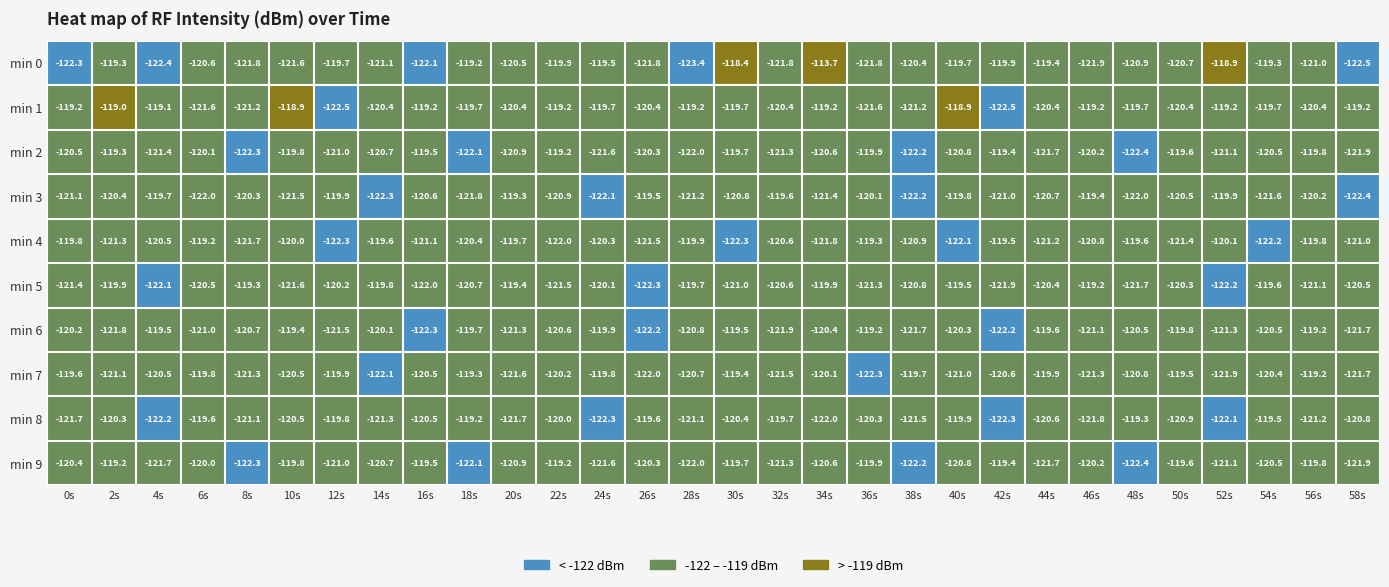

What is the smallest value displayed?

-123.4